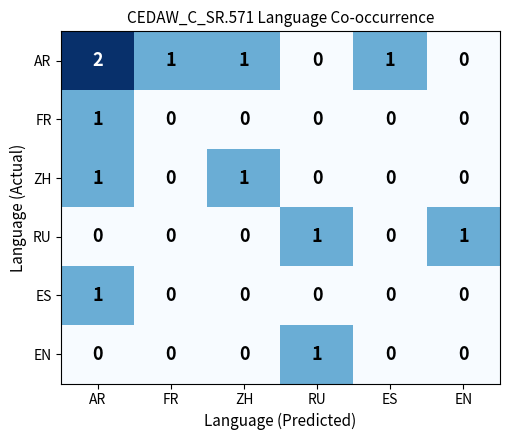

At which category is the sum across all series the highest?

AR